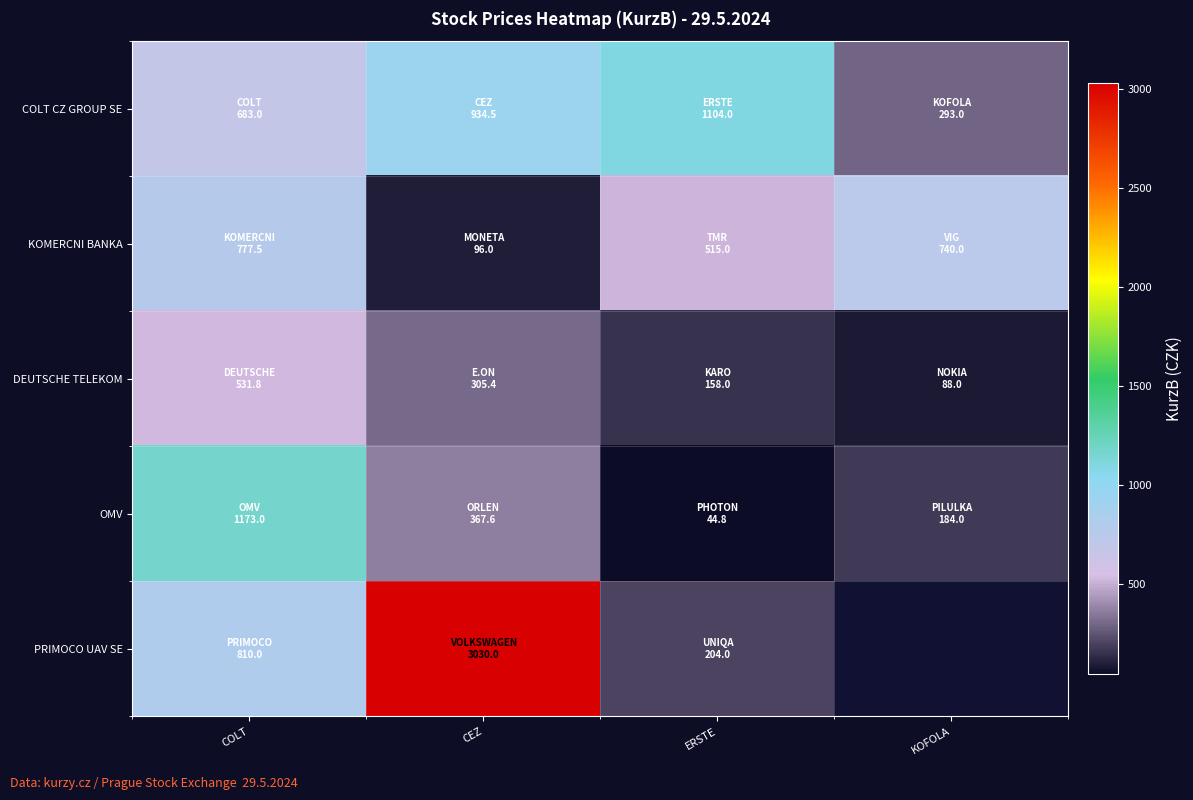

Is it true that KOMERCNI BANKA equals 96.0 at CEZ?

True